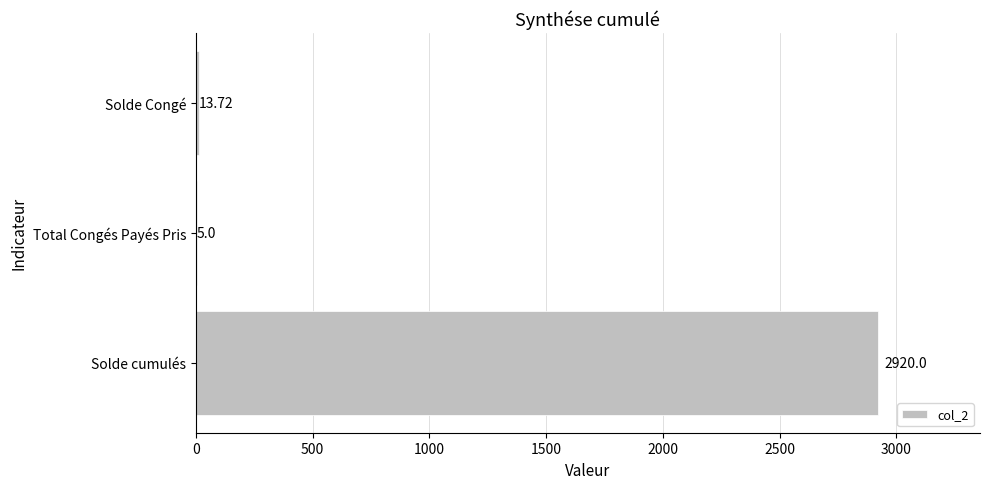

Approximately how many times larger is the value at Solde cumulés compared to Total Congés Payés Pris?

584.0